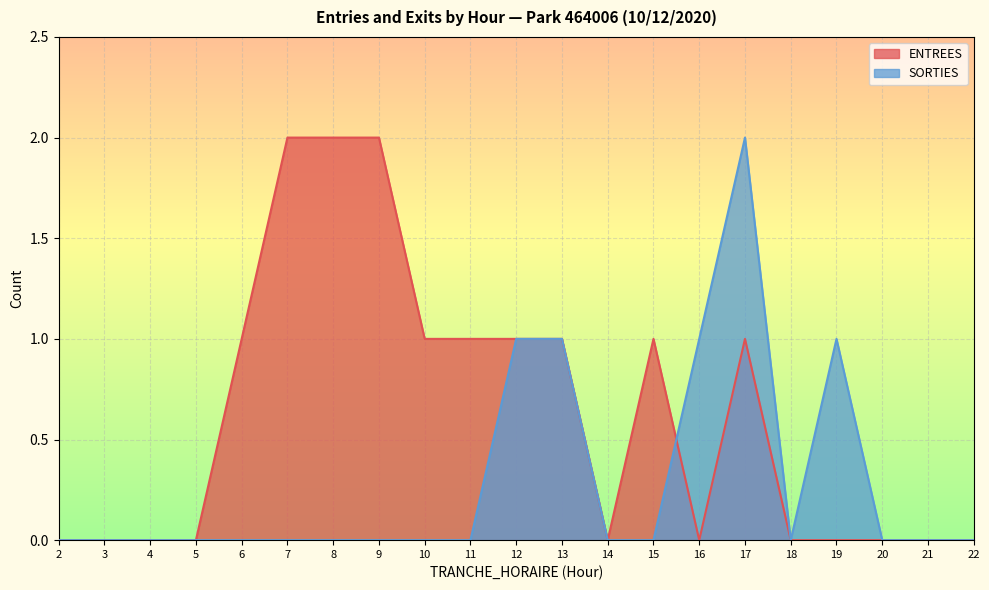

What is the maximum value for SORTIES?

2